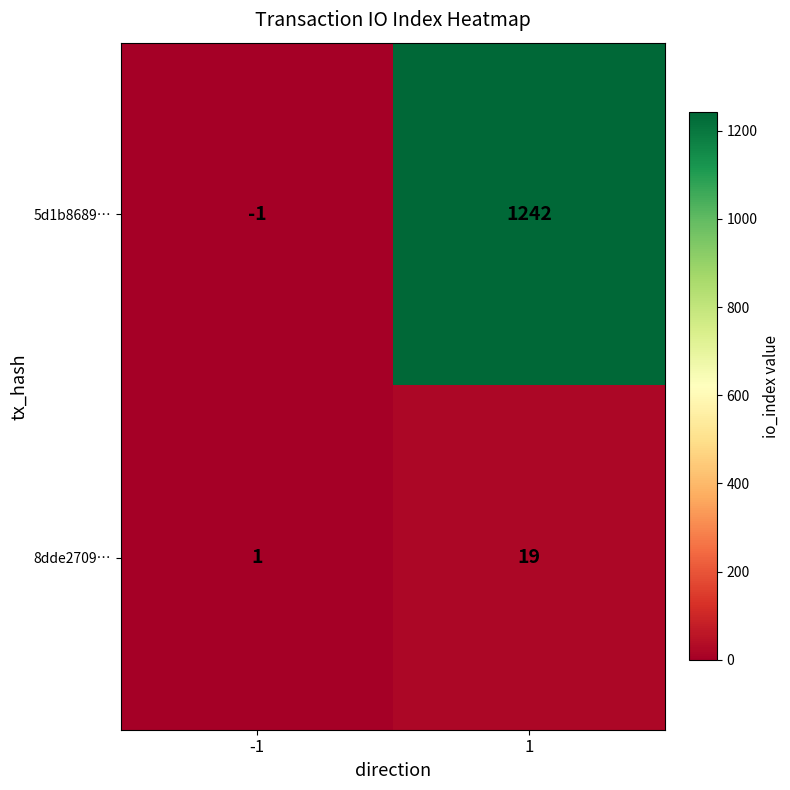

How many distinct data groups are displayed?

2